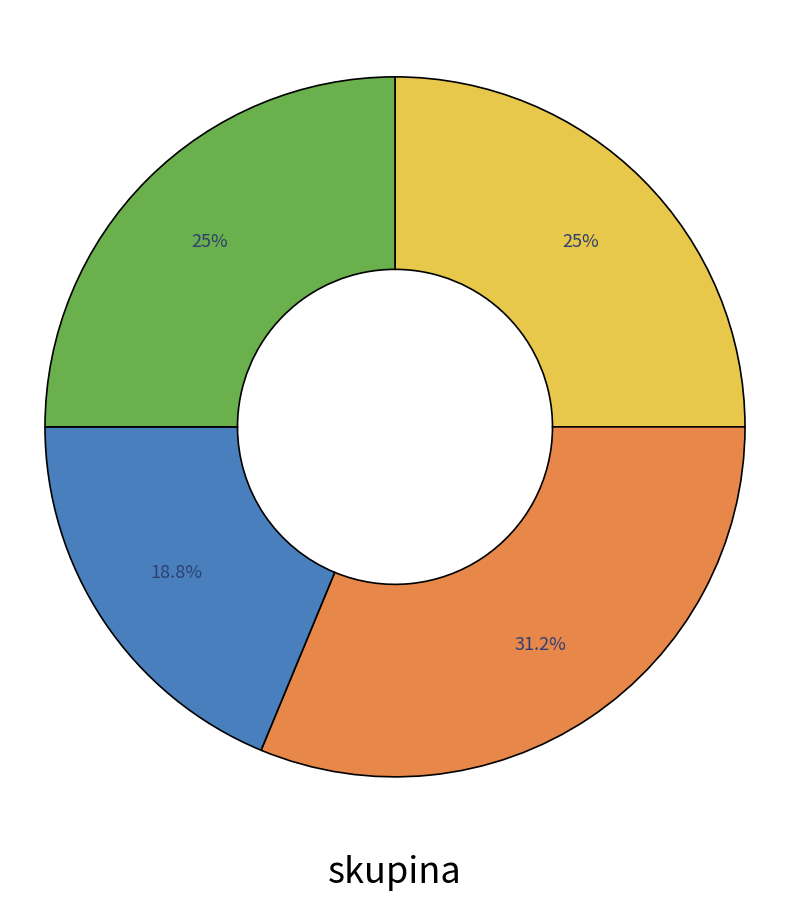

How many slices are in this pie chart?

4